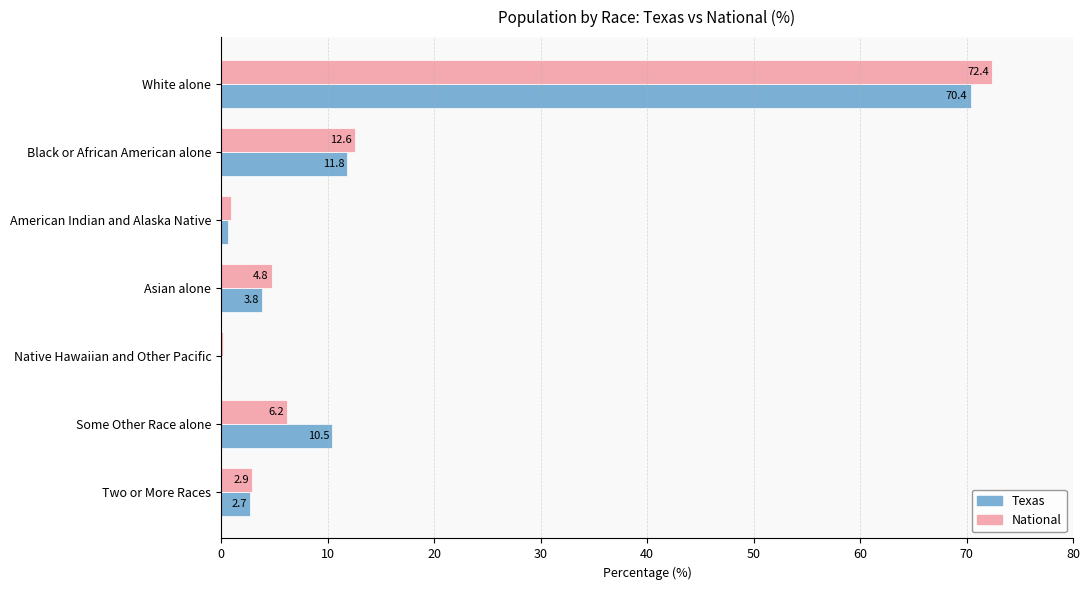

The Texas series shows 6.3 at Asian alone. True or false?

False